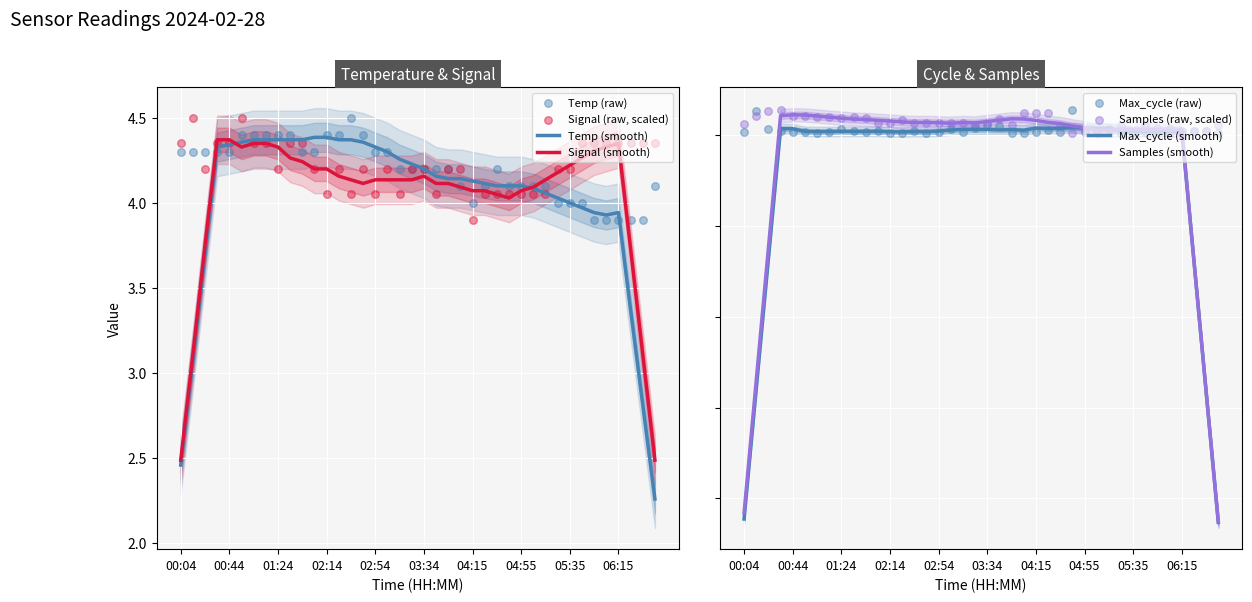

Which series has the largest Y range (max minus min)?

Max_cycle